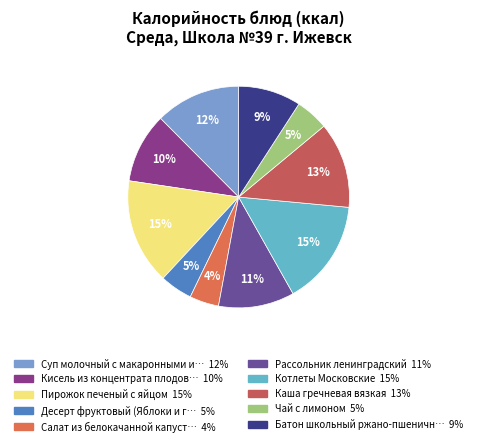

Count the number of slices in the pie.

10